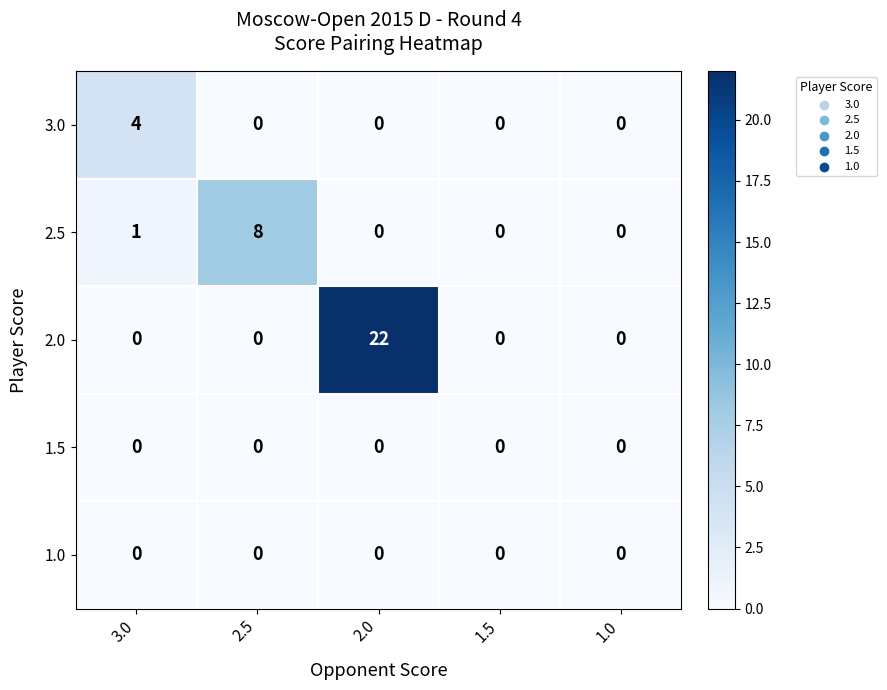

Reading left to right, extract all data points from this chart.

3.0: 3.0=4	2.5=0	2.0=0	1.5=0	1.0=0
2.5: 3.0=1	2.5=8	2.0=0	1.5=0	1.0=0
2.0: 3.0=0	2.5=0	2.0=22	1.5=0	1.0=0
1.5: 3.0=0	2.5=0	2.0=0	1.5=0	1.0=0
1.0: 3.0=0	2.5=0	2.0=0	1.5=0	1.0=0